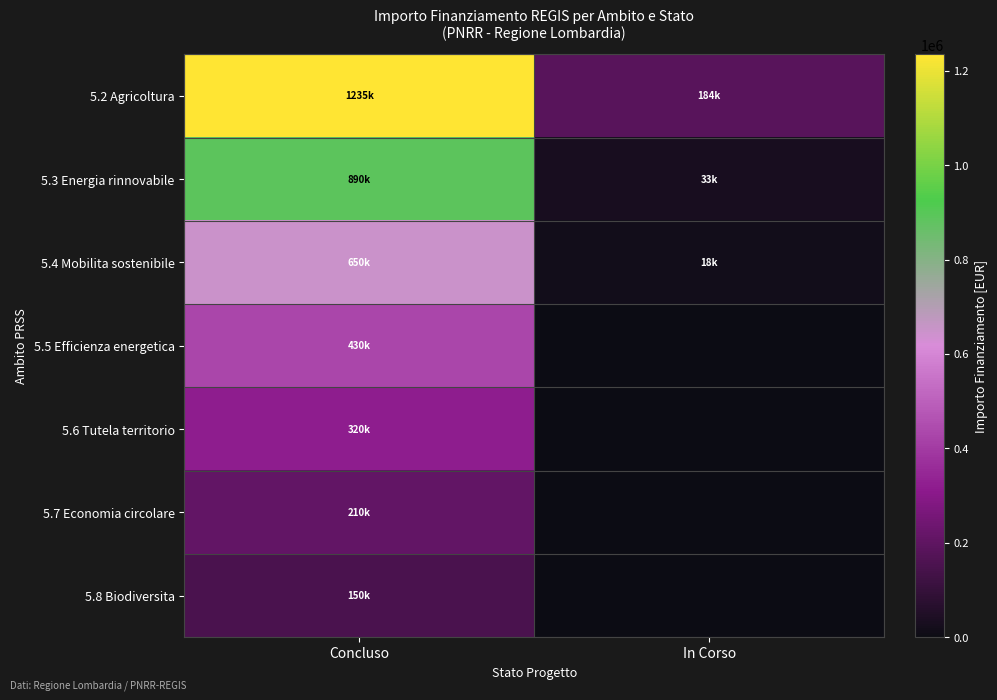

At which category is the sum across all series the highest?

Concluso